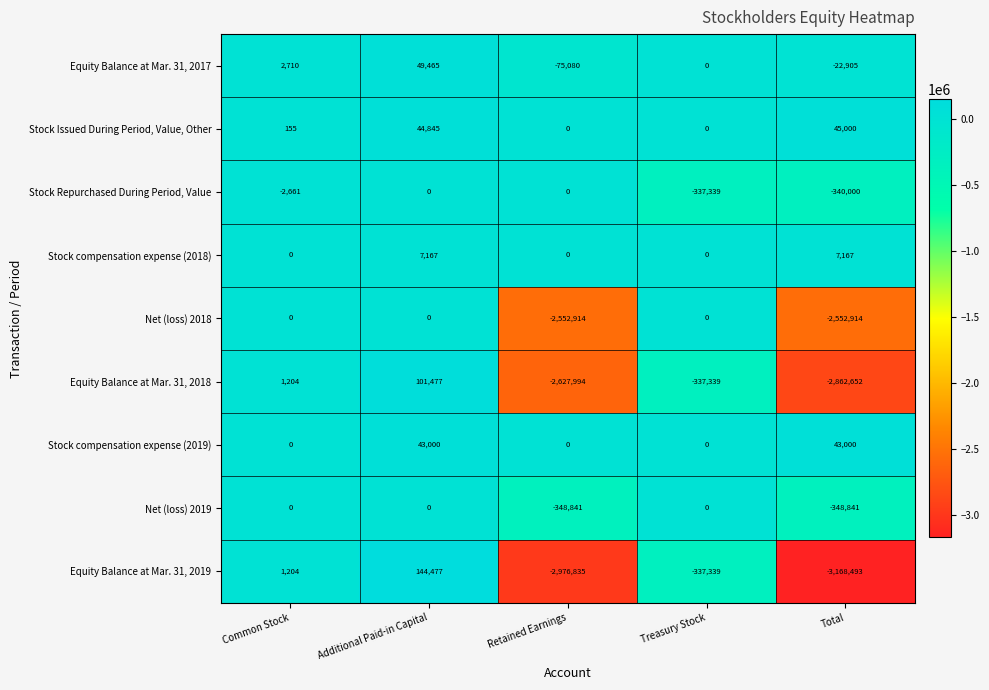

What is the minimum value shown in the chart?

-3168493